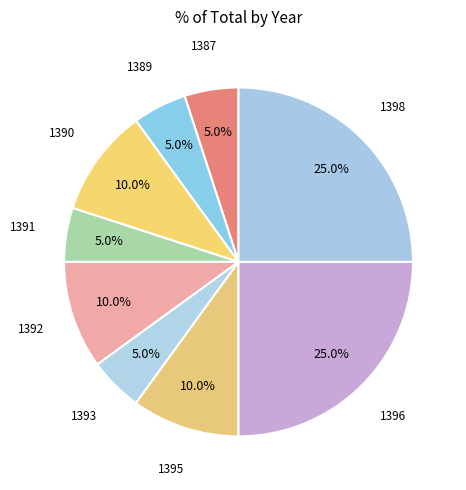

Is it true that 1398 is 20% of the pie?

False